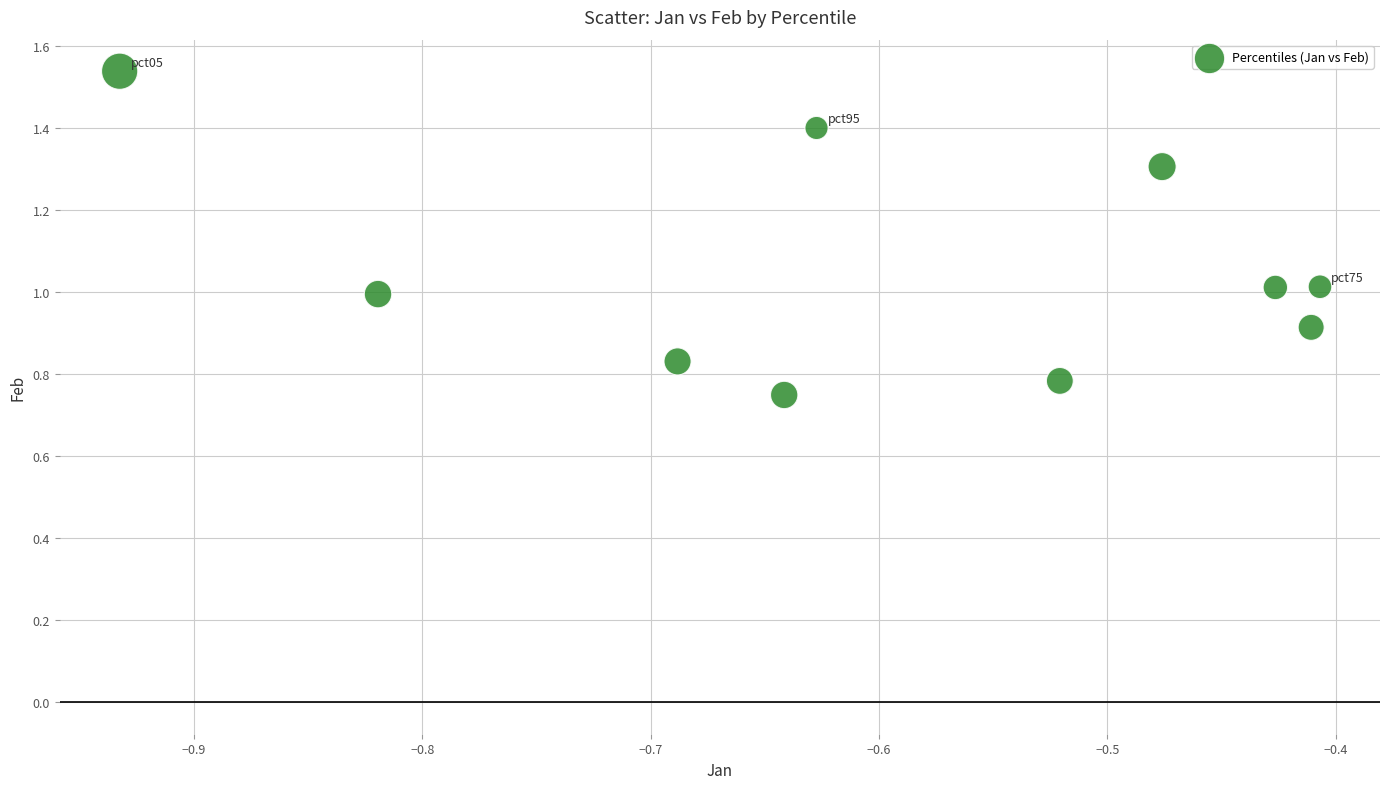

What is the range of X values (max minus min)?

0.5